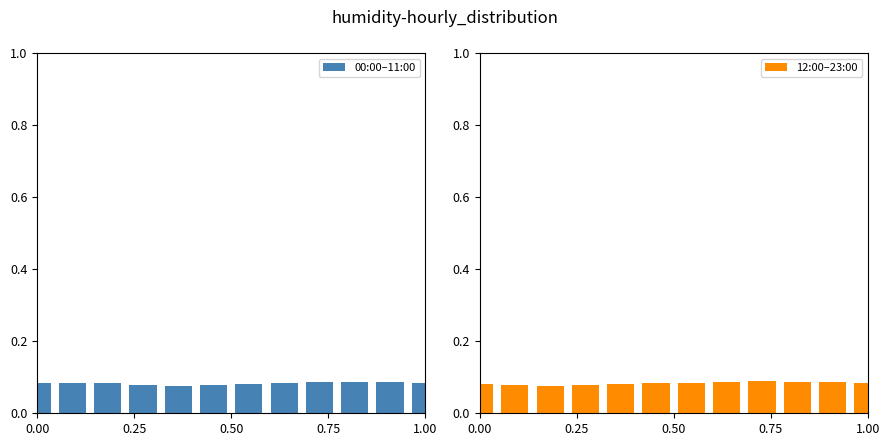

Which series has the widest spread of values?

12:00–23:00